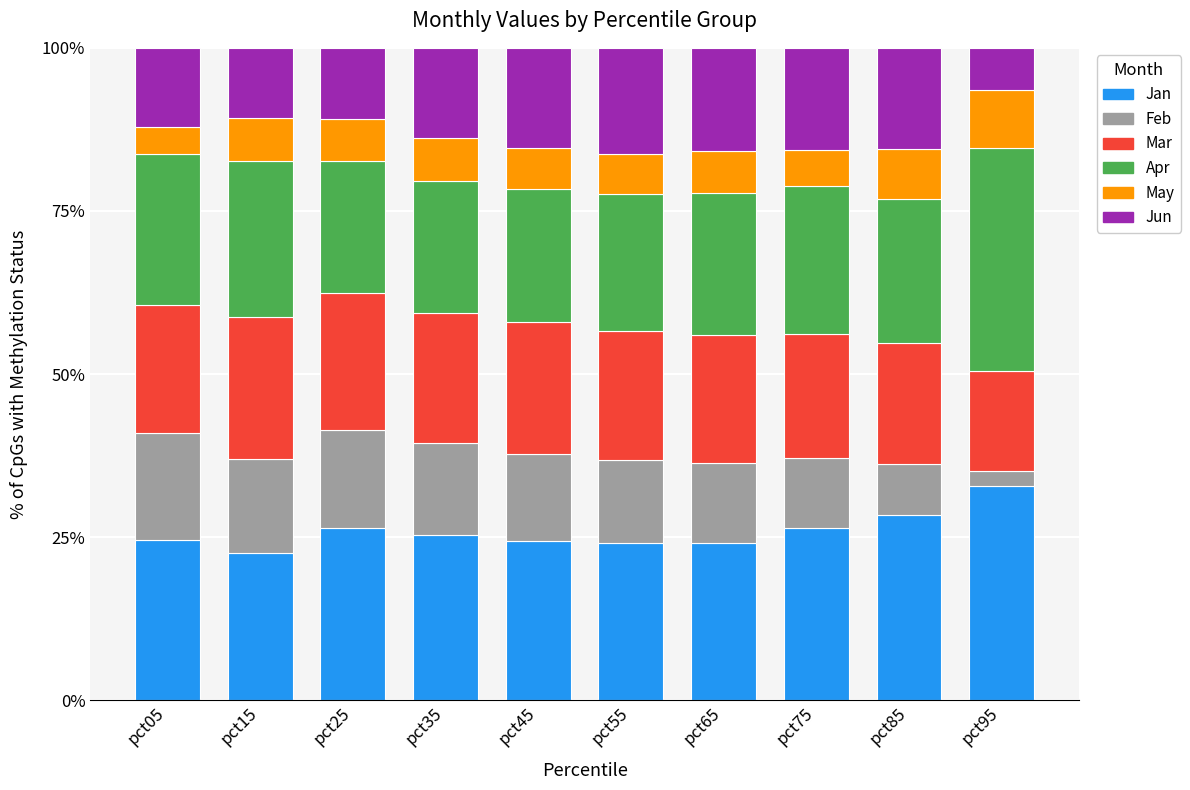

How many bars are there in total?

10